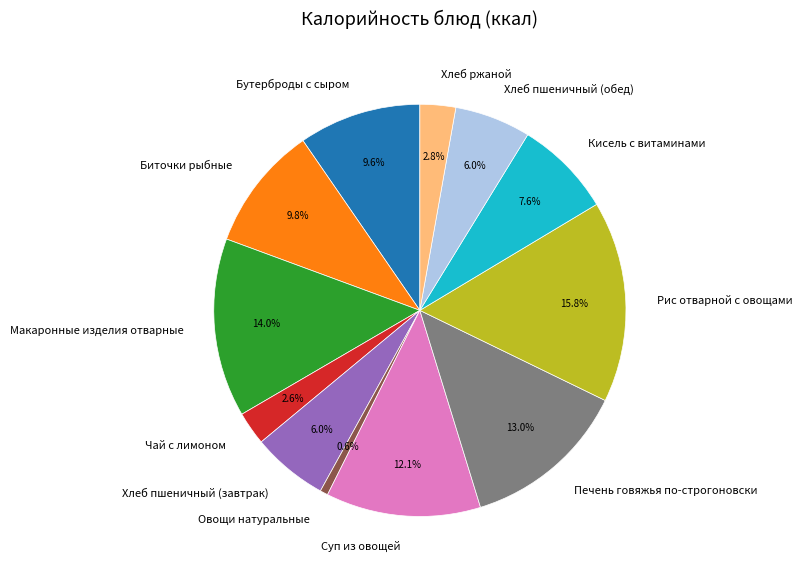

True or false: Бутерброды с сыром accounts for 1% of the total.

False